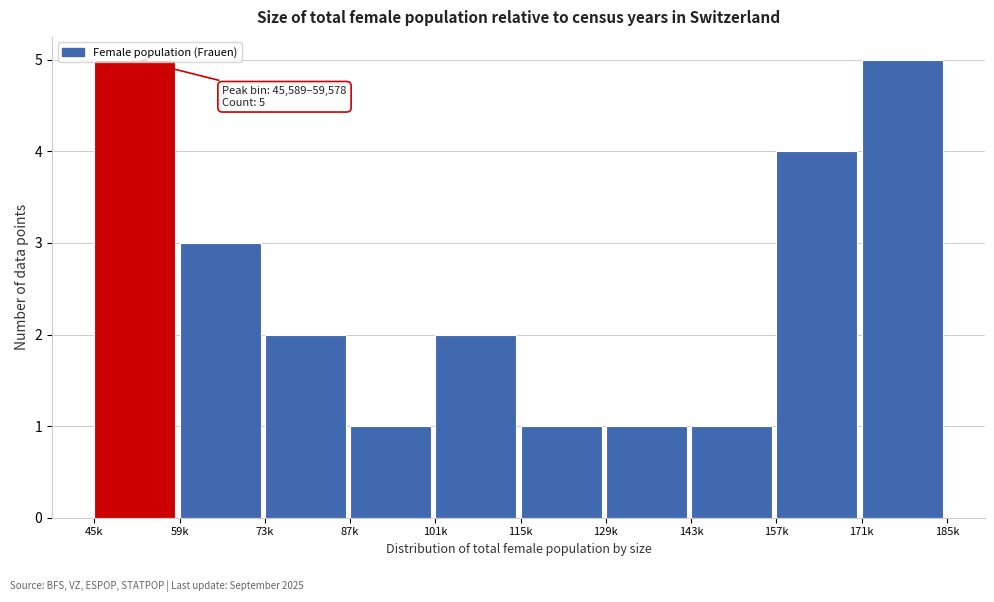

Is it true that the value at 101k is 2?

True